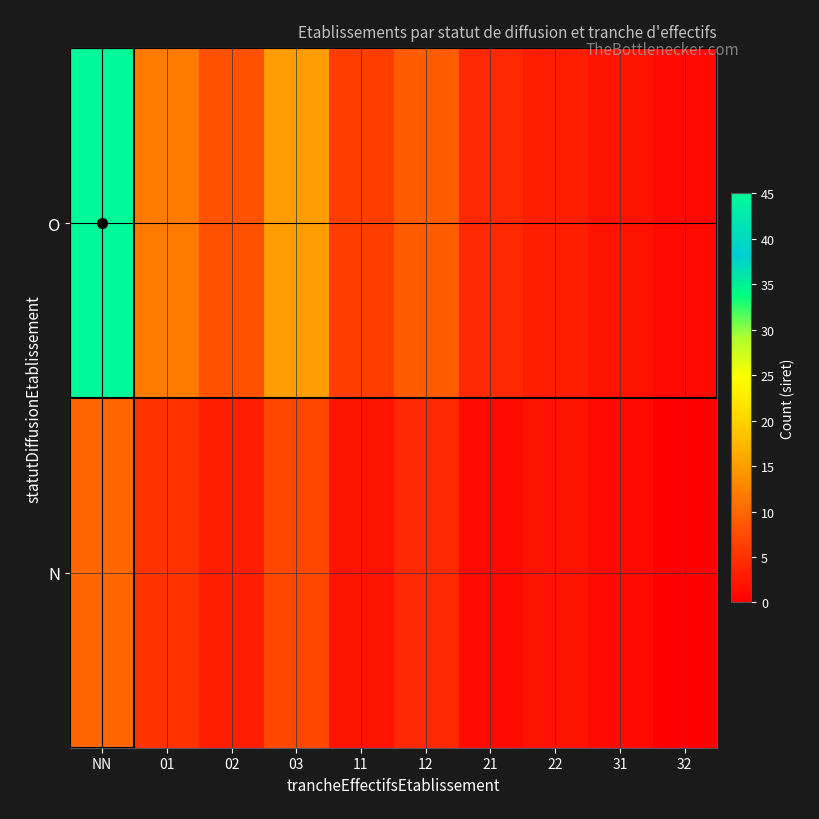

How many data points in N are above 3?

4